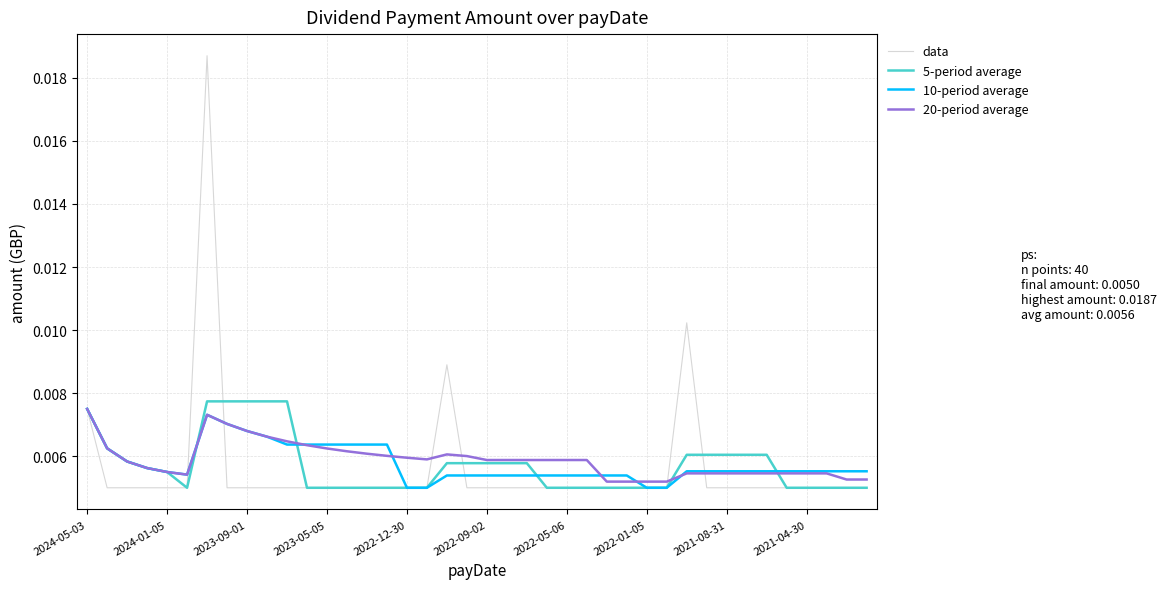

In data, how many points are higher than both neighbors (excluding endpoints)?

3